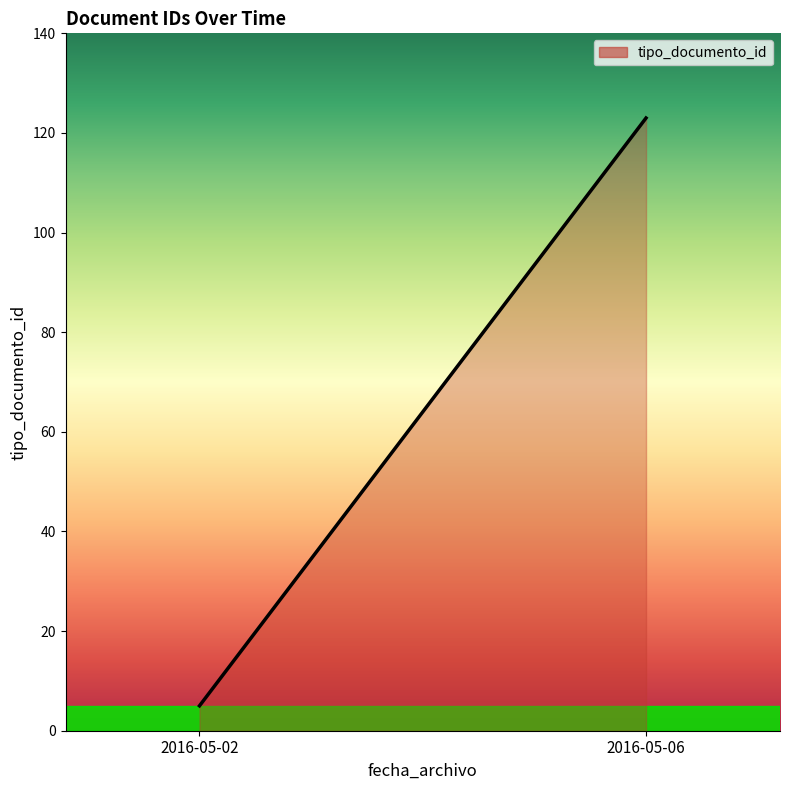

What is the greatest value displayed?

123